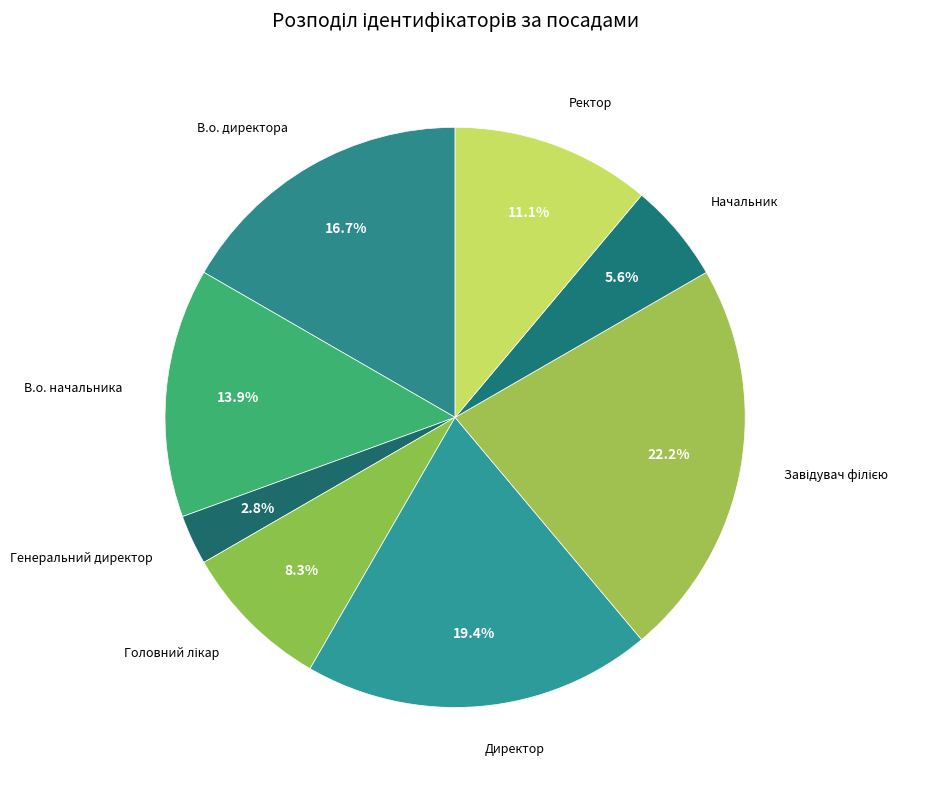

To the nearest percent, what is the average slice percentage?

12%